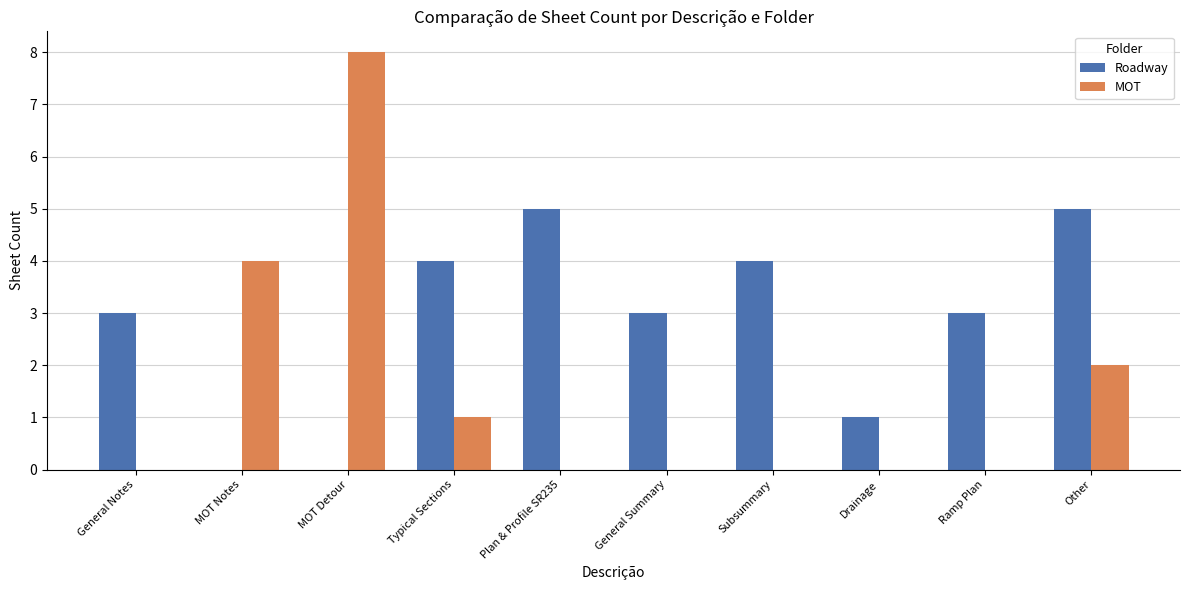

What value does the Roadway series have at Plan & Profile SR235?

5